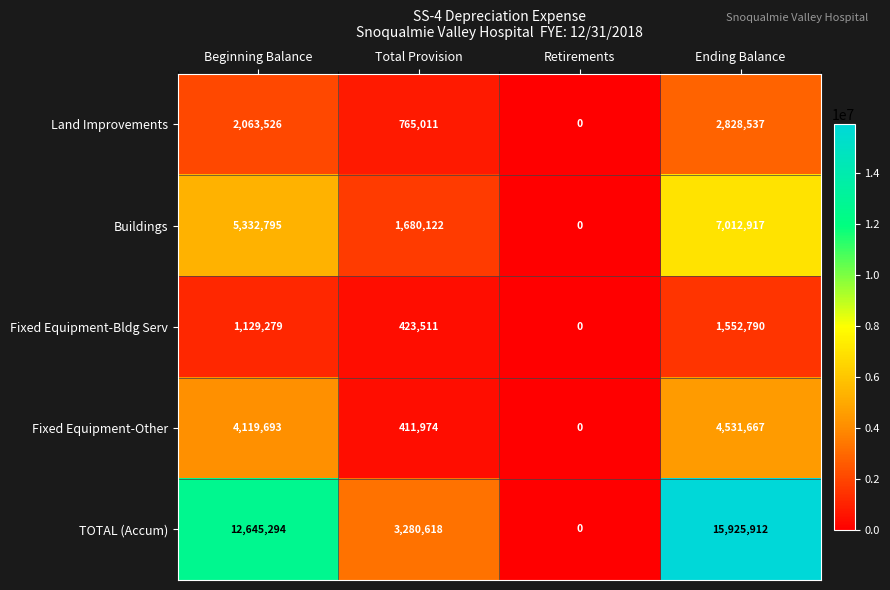

Is it true that Fixed Equipment-Bldg Serv equals 654765 at Total Provision?

False